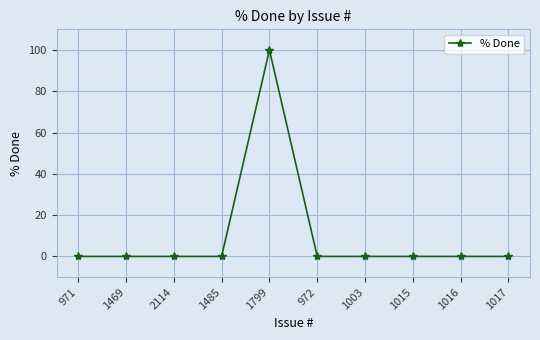

How many data points does each series have?

10